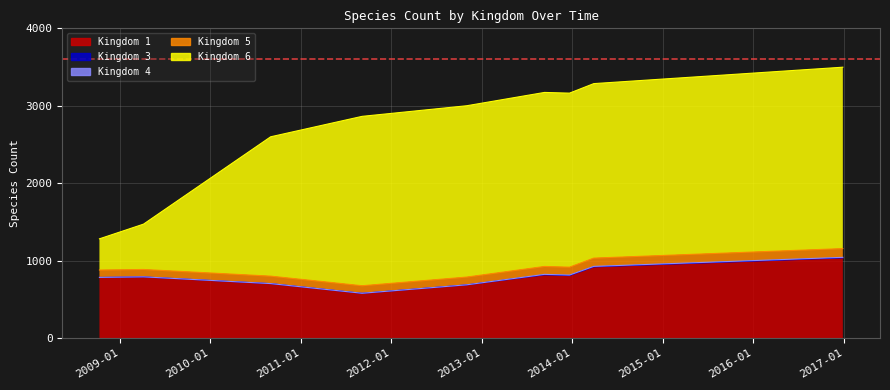

What is the maximum value shown in the chart?

2343